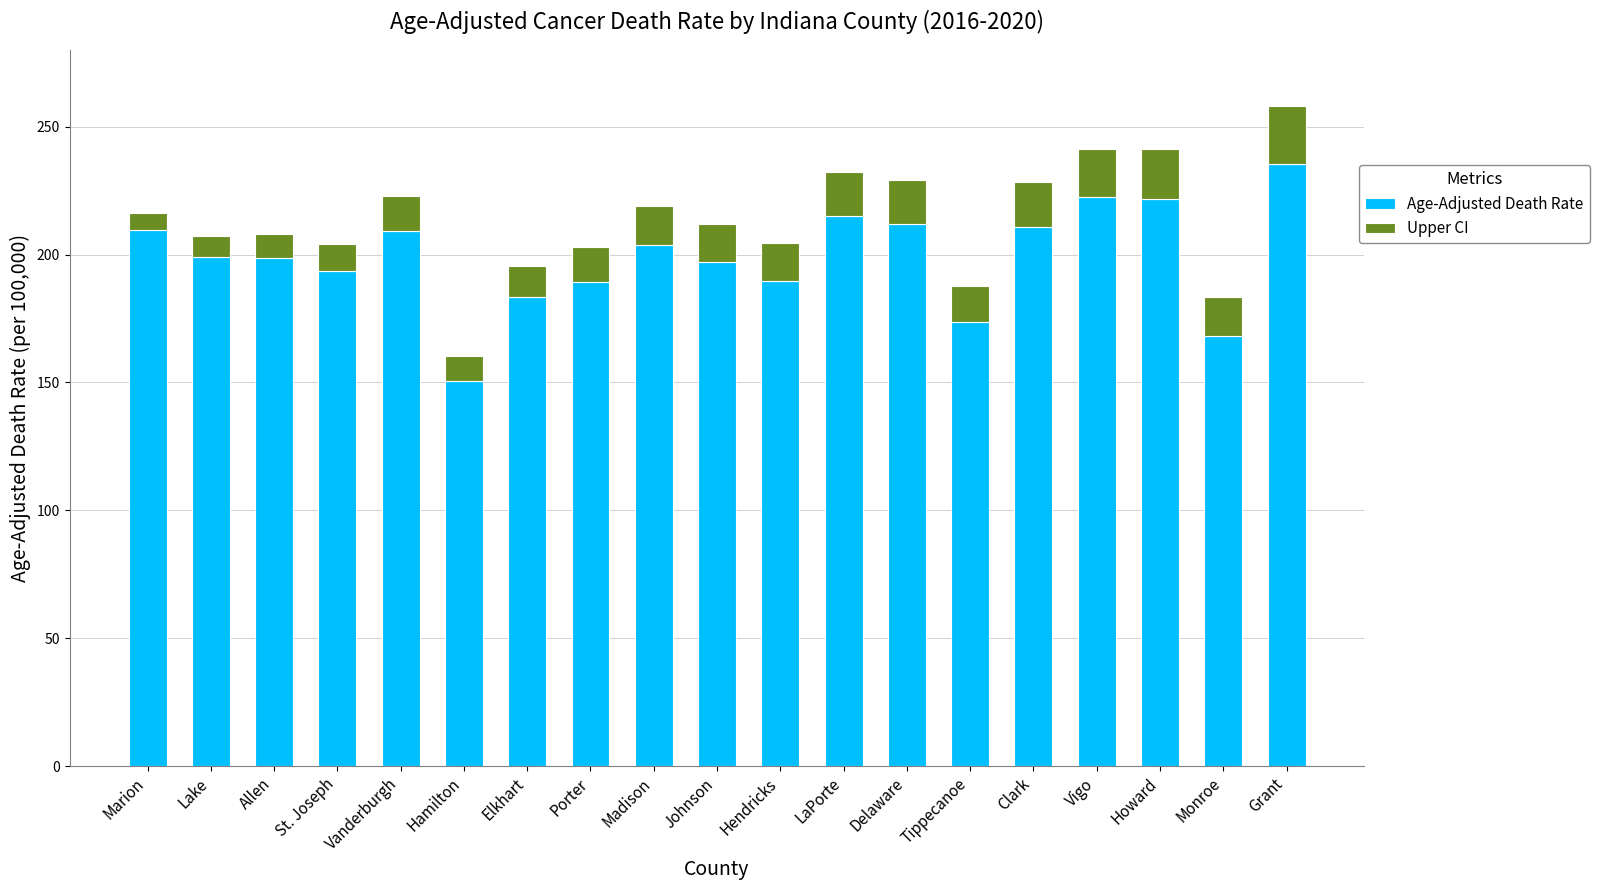

Which category has the highest value in the Age-Adjusted Death Rate series?

Grant